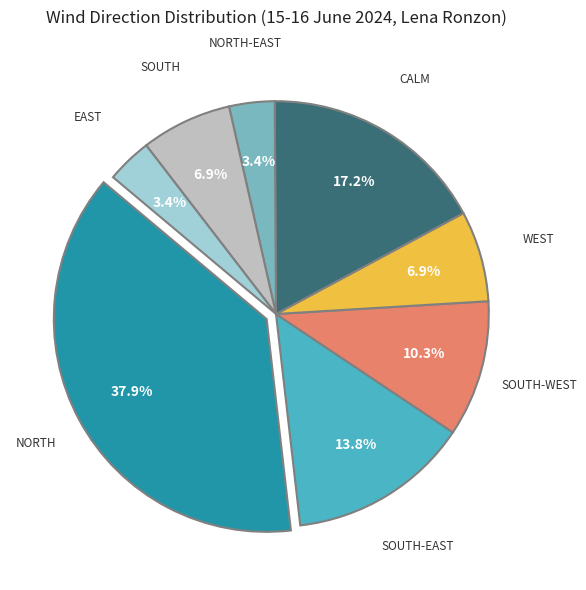

Is there any slice that represents more than half of the pie?

No